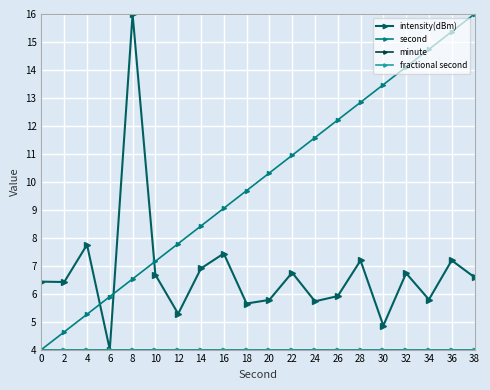

Reading left to right, list all the values displayed in this chart.

intensity(dBm): 6.4	6.4	7.8	4.0	16.0	6.7	5.3	6.9	7.4	5.6	5.8	6.8	5.7	5.9	7.2	4.9	6.7	5.8	7.2	6.6
second: 4.0	4.6	5.3	5.9	6.5	7.2	7.8	8.4	9.1	9.7	10.3	10.9	11.6	12.2	12.8	13.5	14.1	14.7	15.4	16.0
minute: 4.0	4.0	4.0	4.0	4.0	4.0	4.0	4.0	4.0	4.0	4.0	4.0	4.0	4.0	4.0	4.0	4.0	4.0	4.0	4.0
fractional second: 4.0	4.0	4.0	4.0	4.0	4.0	4.0	4.0	4.0	4.0	4.0	4.0	4.0	4.0	4.0	4.0	4.0	4.0	4.0	4.0